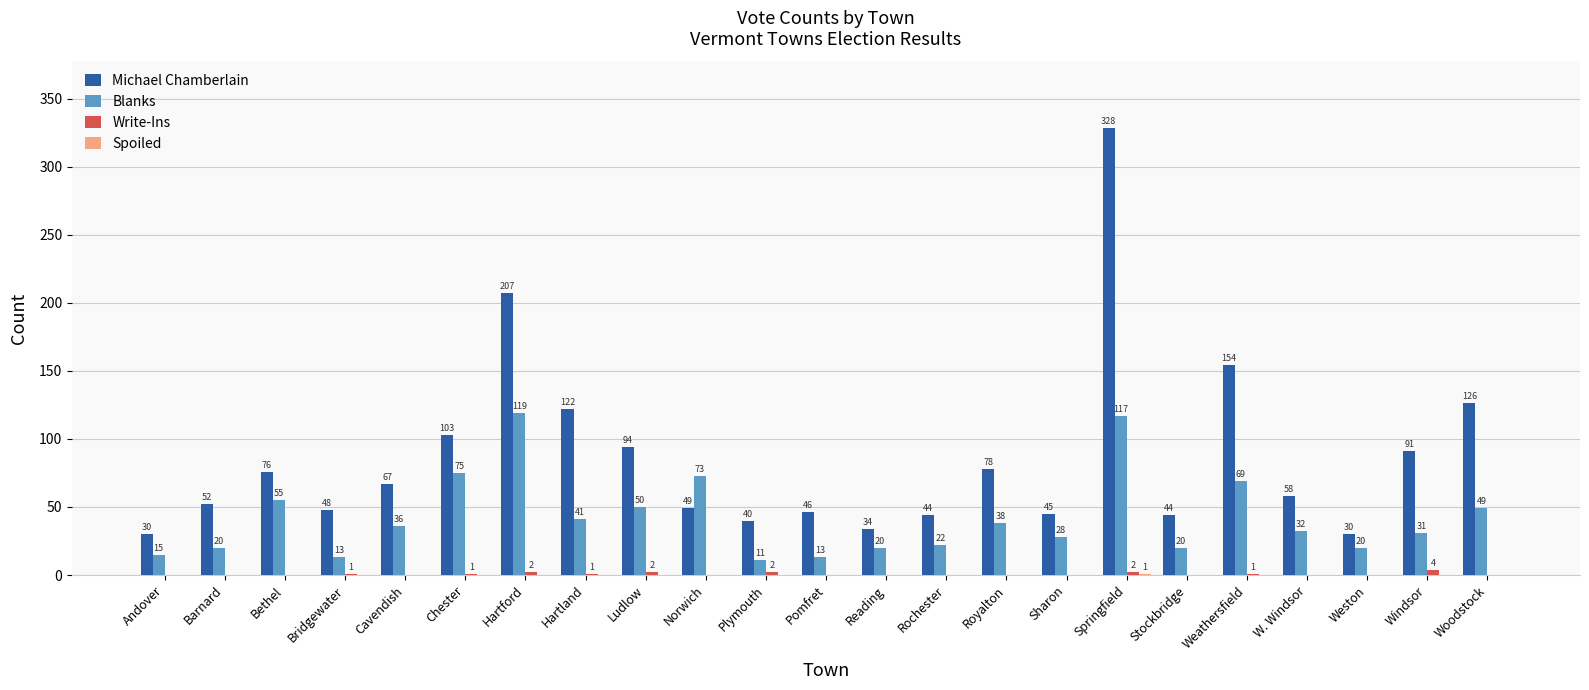

What is the spread (max minus min) of values at Norwich?

73